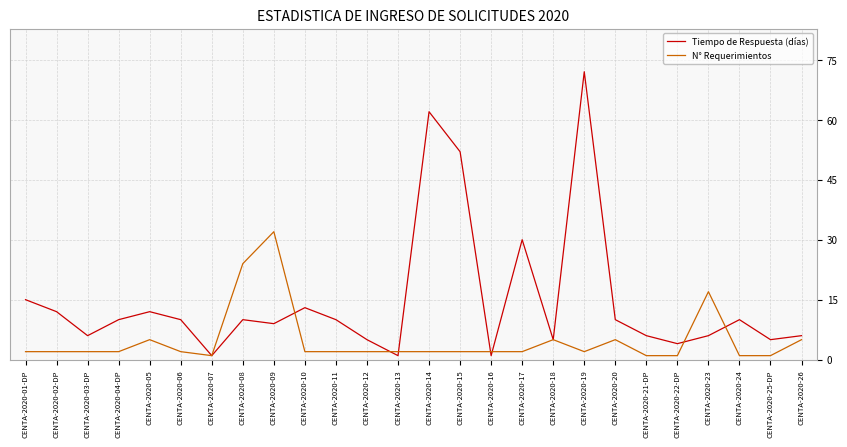

At which category is the sum across all series the highest?

CENTA-2020-19